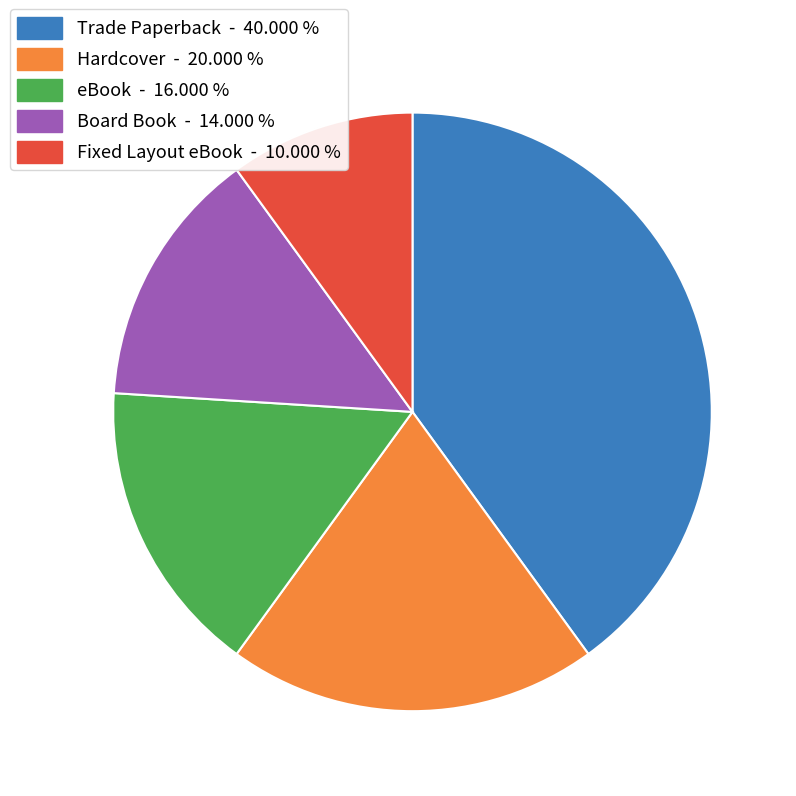

Does any single category account for the majority?

No